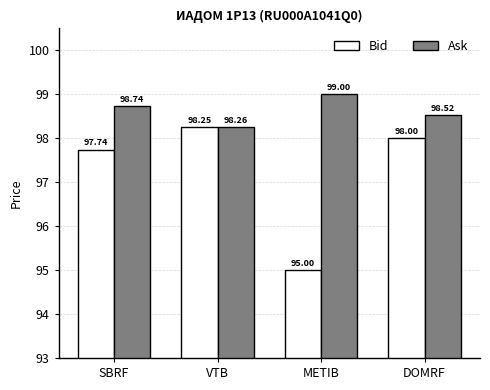

How many data points in Bid are less than 98?

2